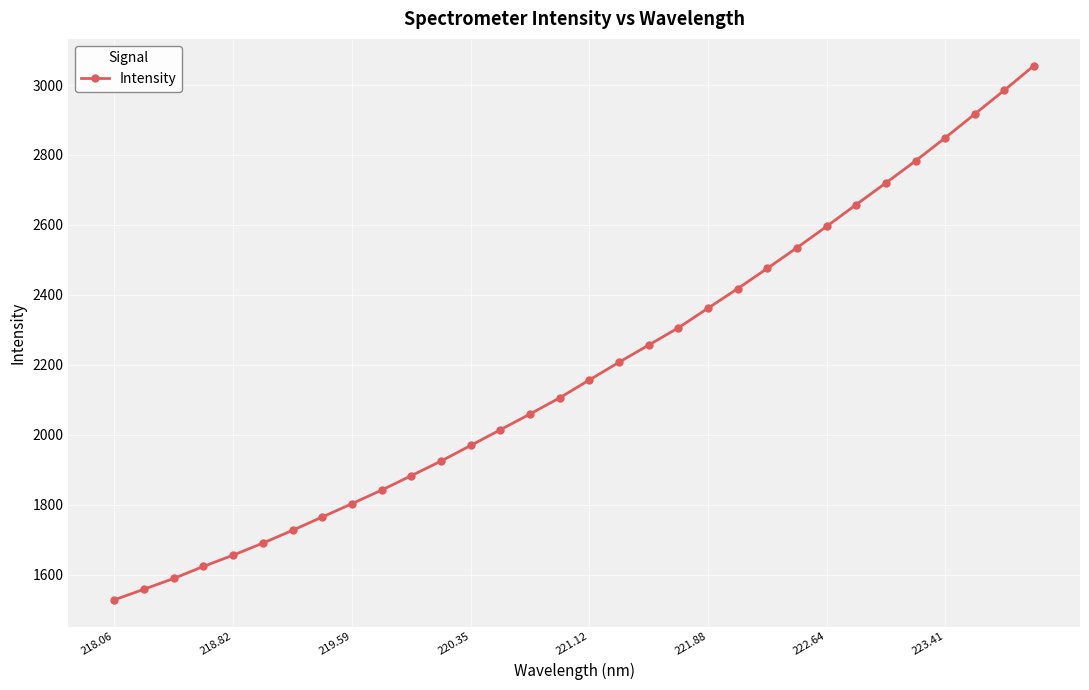

What is the value of the 4th point from the left?

1623.8